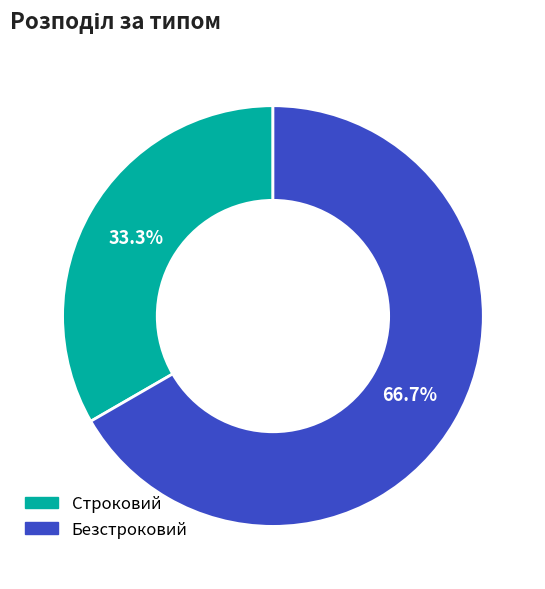

Which slice is the smallest?

Строковий